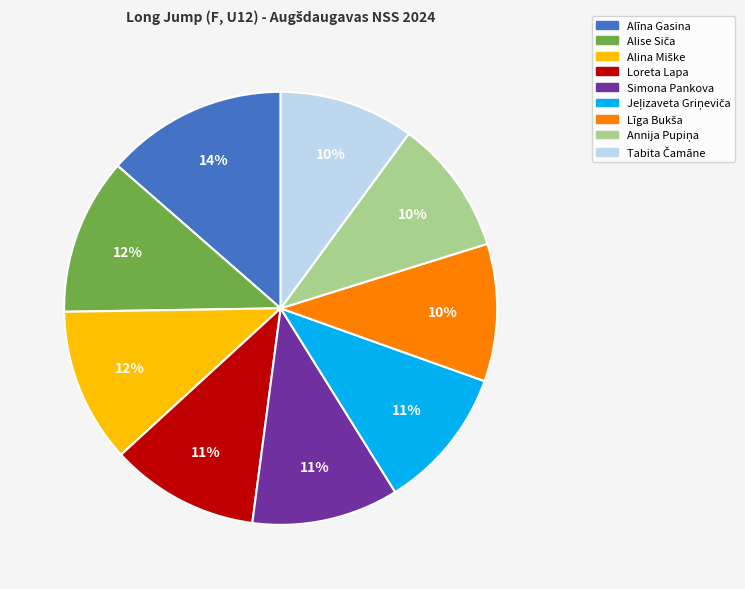

Is there a majority slice in this chart?

No